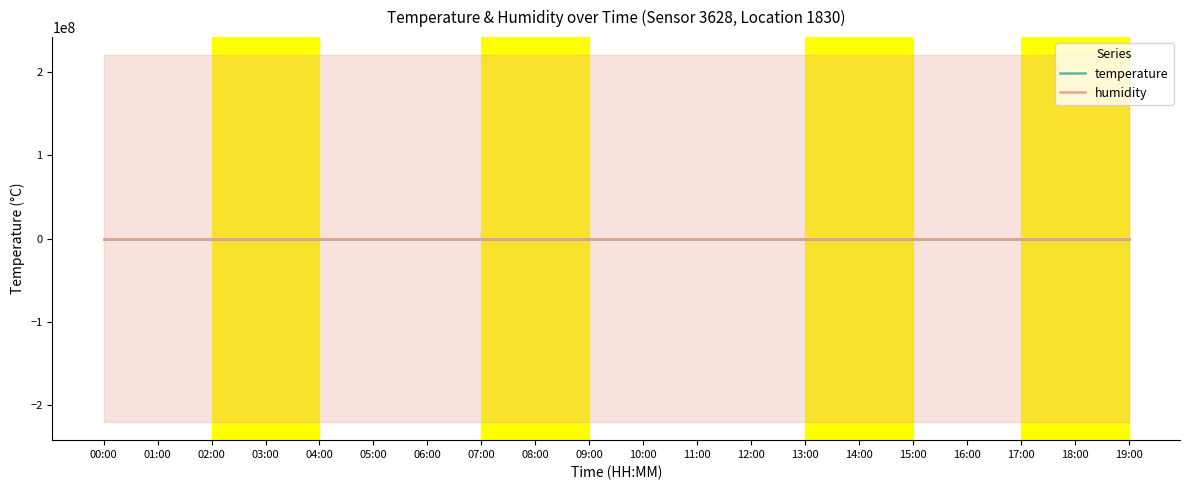

True or false: temperature and humidity intersect in this chart.

False